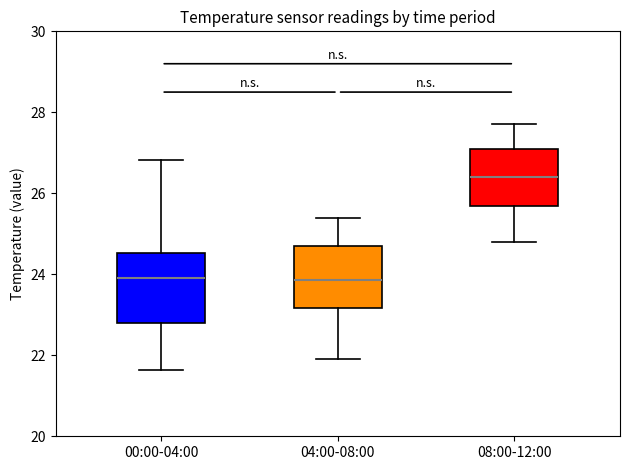

Which box has the highest median line?

08:00-12:00